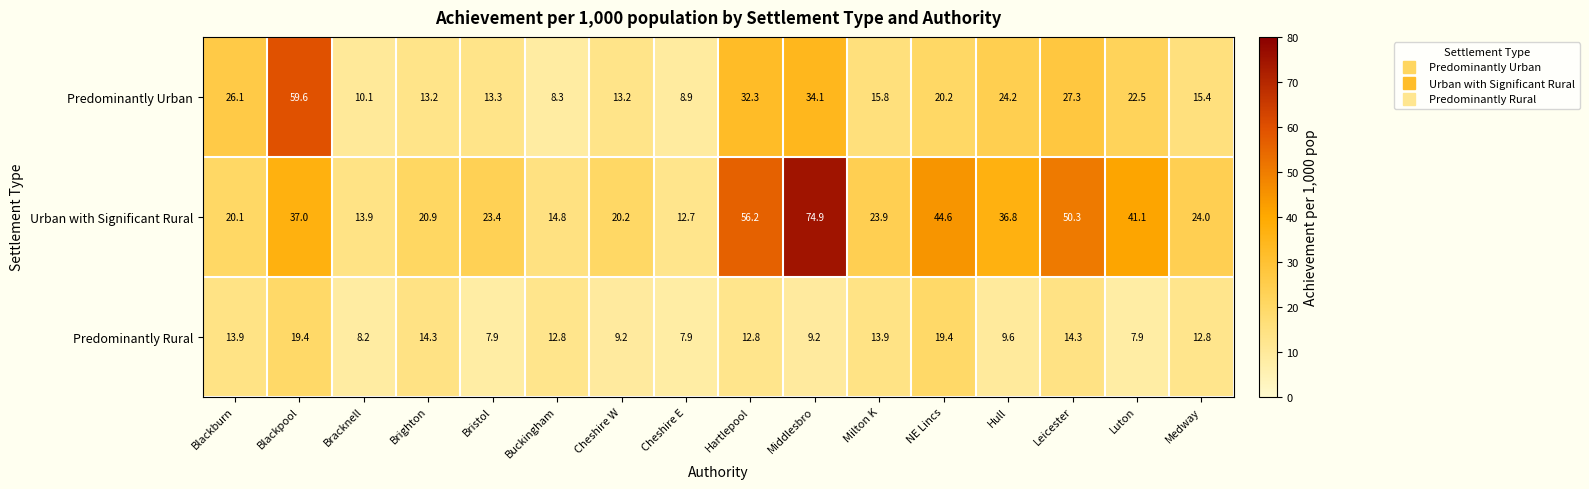

Which series has the largest total across all categories?

Urban with Significant Rural